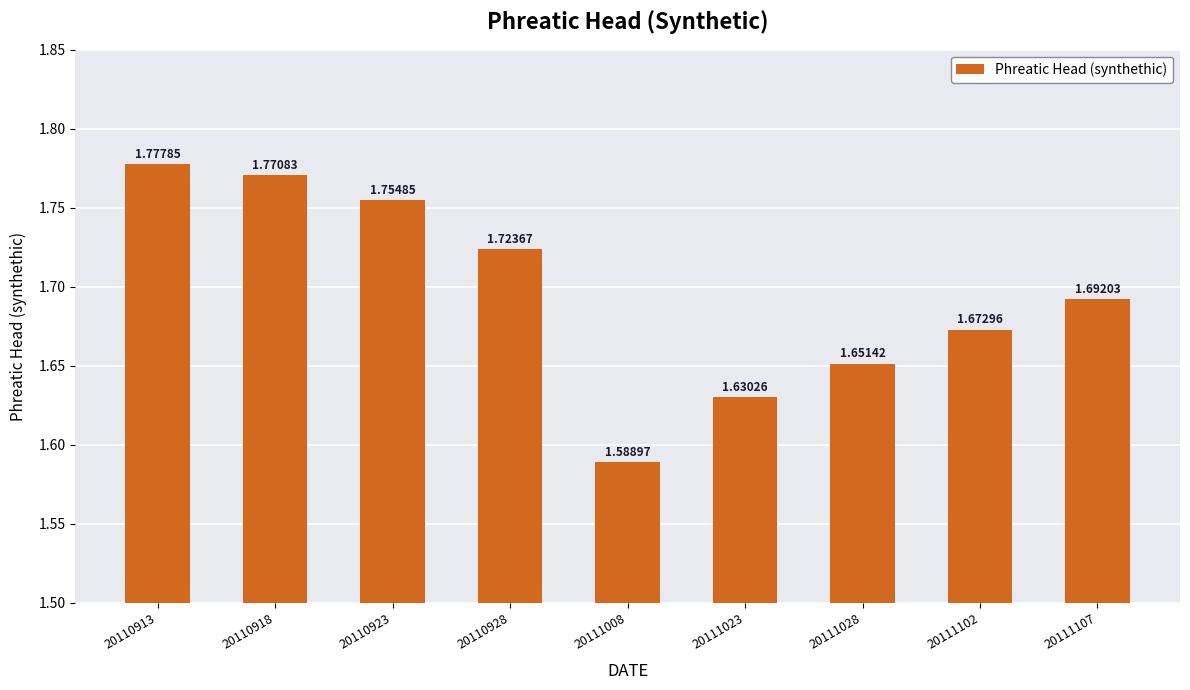

What is the difference between the values at 20110928 and 20111023?

0.1